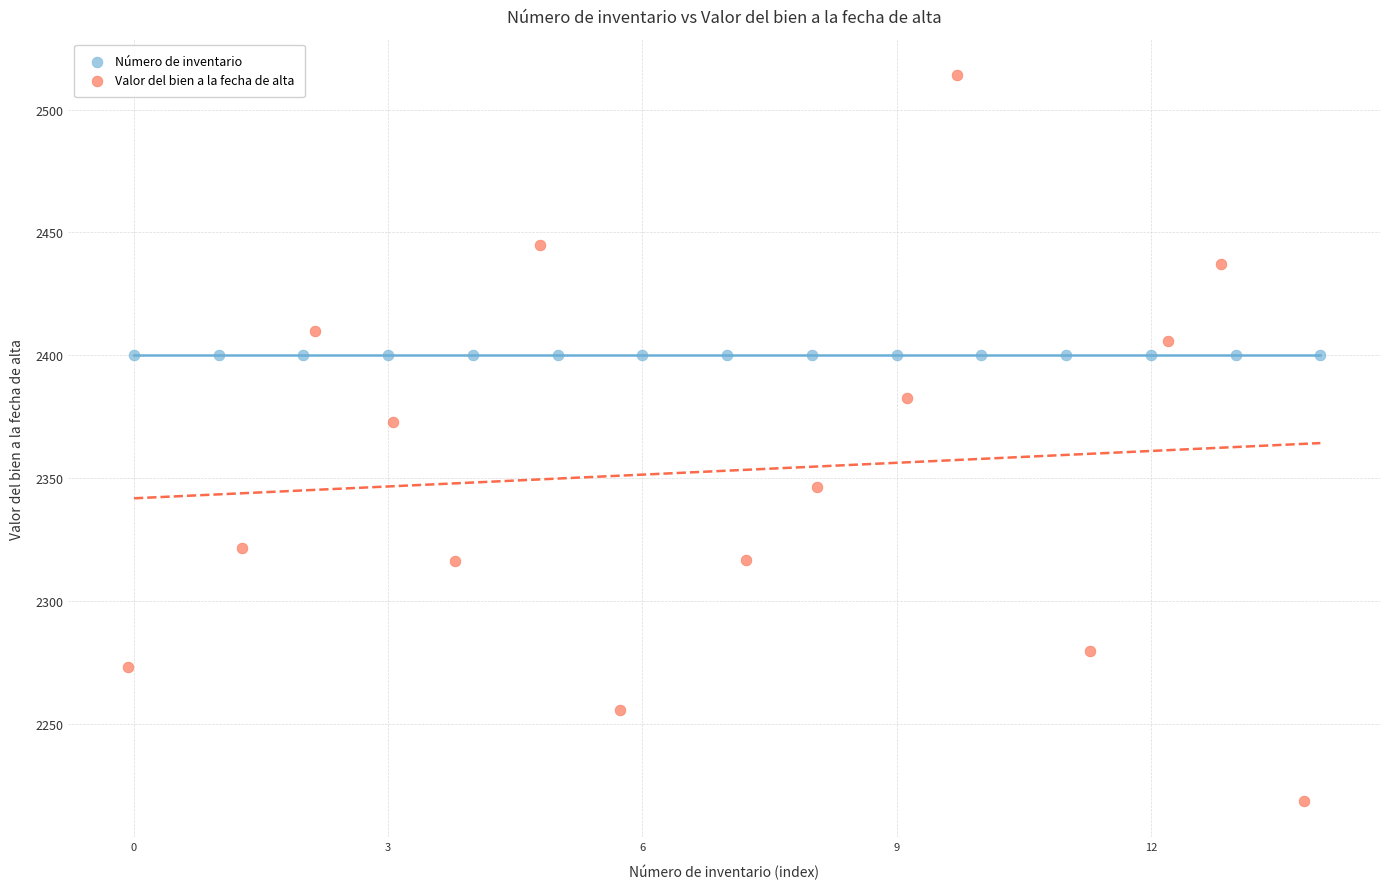

Which series contains the highest Y value?

Valor del bien a la fecha de alta